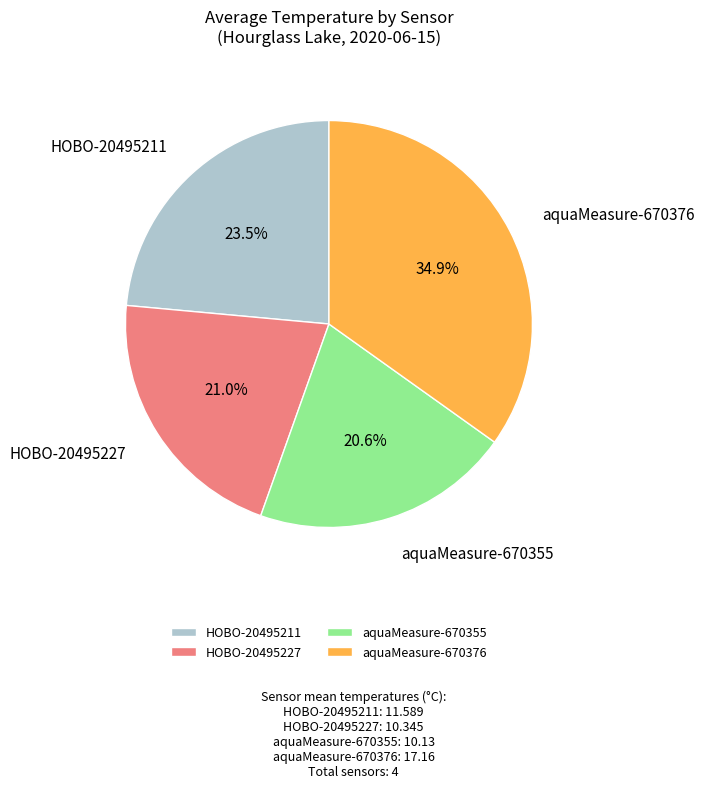

Is it true that aquaMeasure-670376 is 44% of the pie?

False